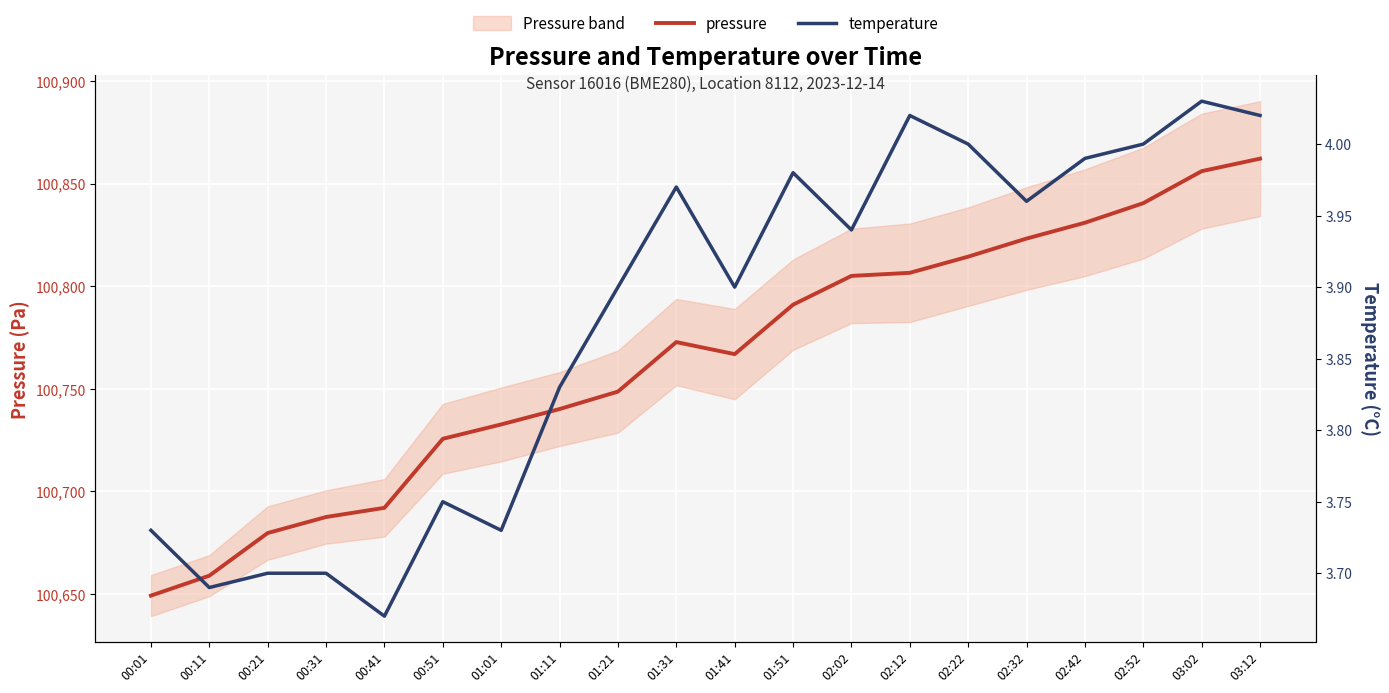

What is the average value of the temperature series?

3.9